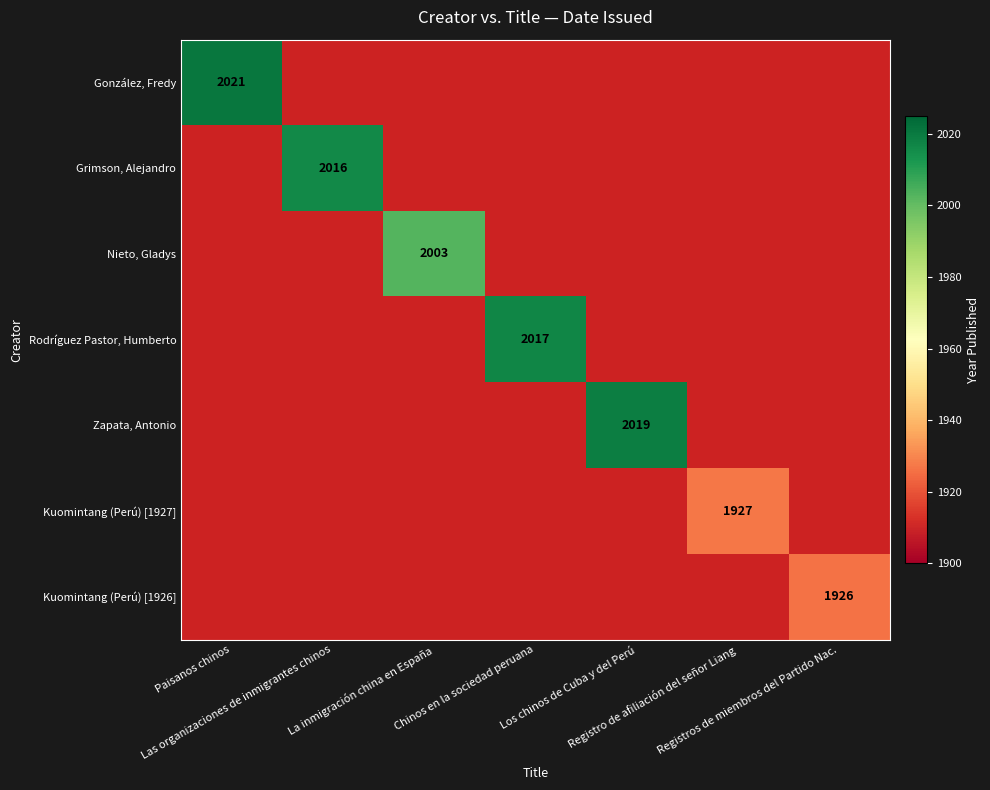

At which label does Zapata, Antonio reach its peak?

Los chinos de Cuba y del Perú